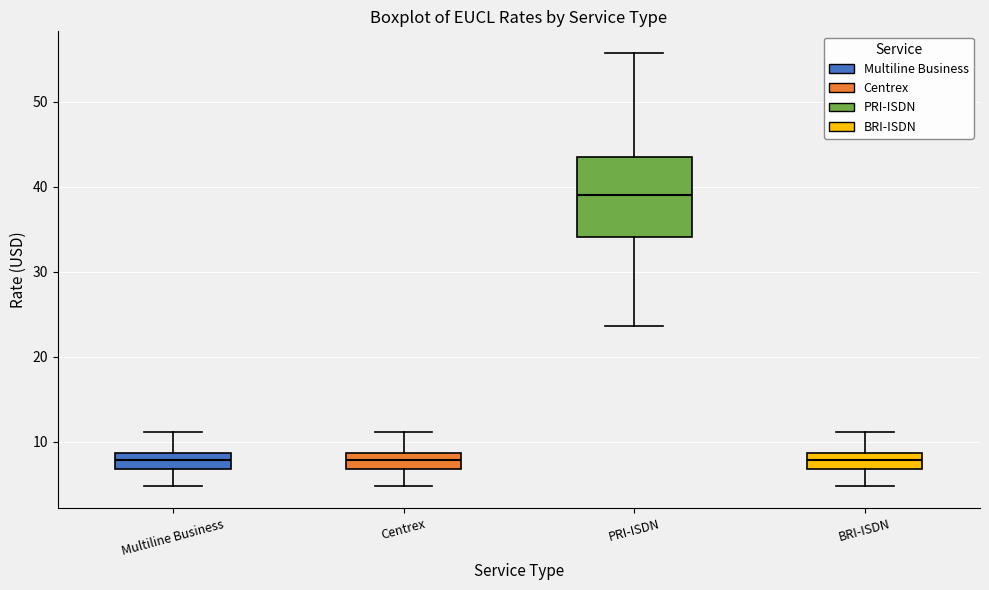

Reading left to right, read every box against the y-axis: the position of its median line, the range the box covers, and the ends of its whiskers. The values are not printed on the chart, so give them approximately, as read against the axis.

Multiline Business: median 8, box 7 to 9, whiskers 5 to 11
Centrex: median 8, box 7 to 9, whiskers 5 to 11
PRI-ISDN: median 39, box 34 to 44, whiskers 24 to 56
BRI-ISDN: median 8, box 7 to 9, whiskers 5 to 11